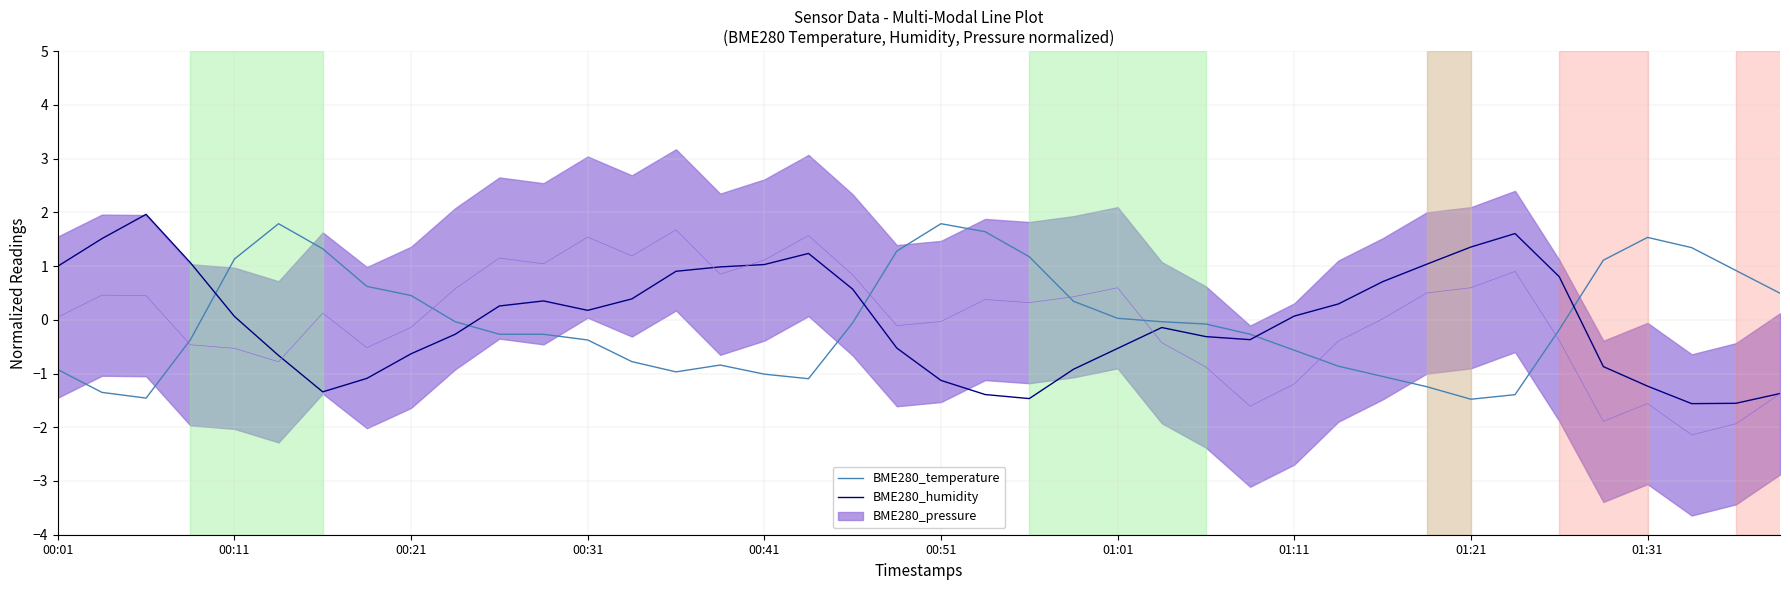

What is the minimum value for BME280_temperature?

-1.5